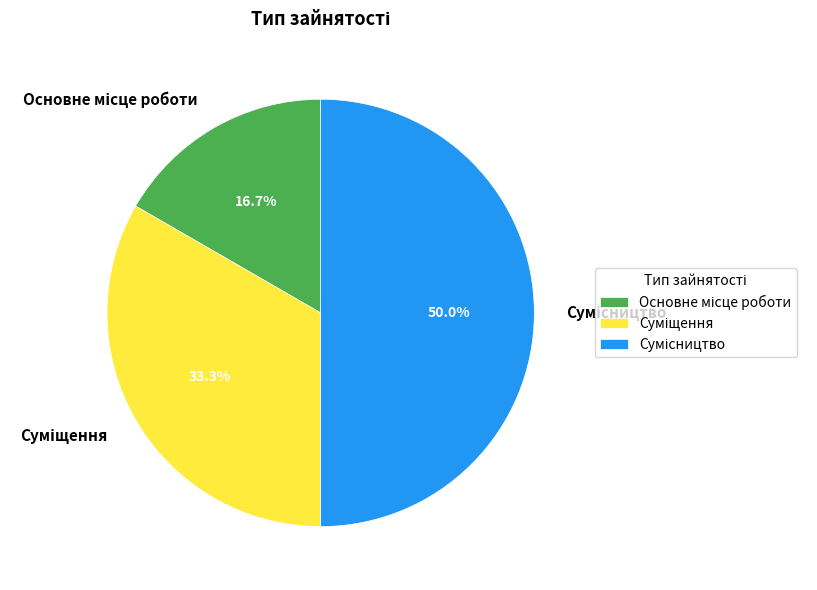

How many slices are in this pie chart?

3